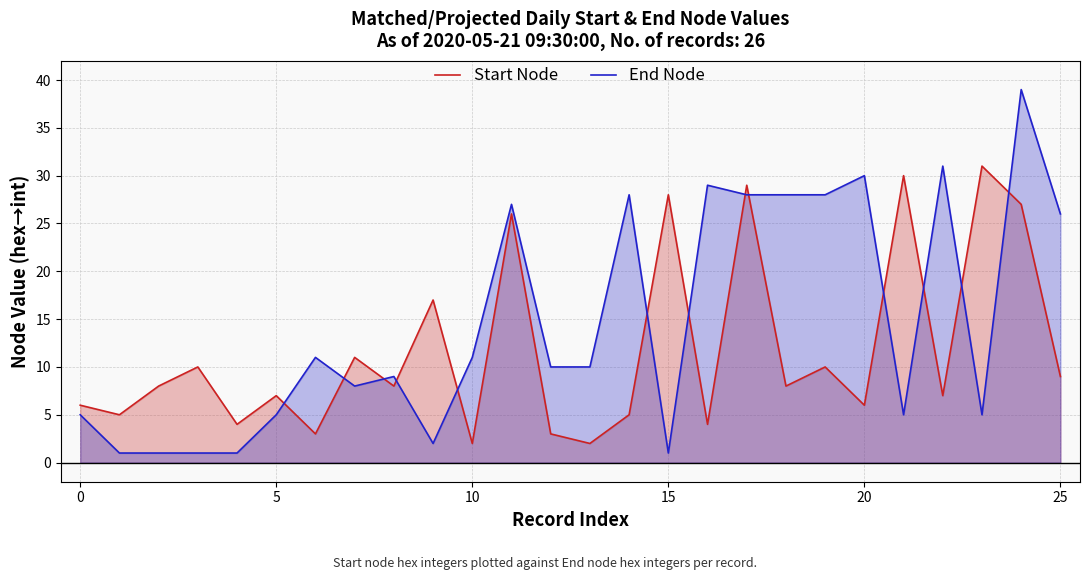

What is the minimum value shown in the chart?

1